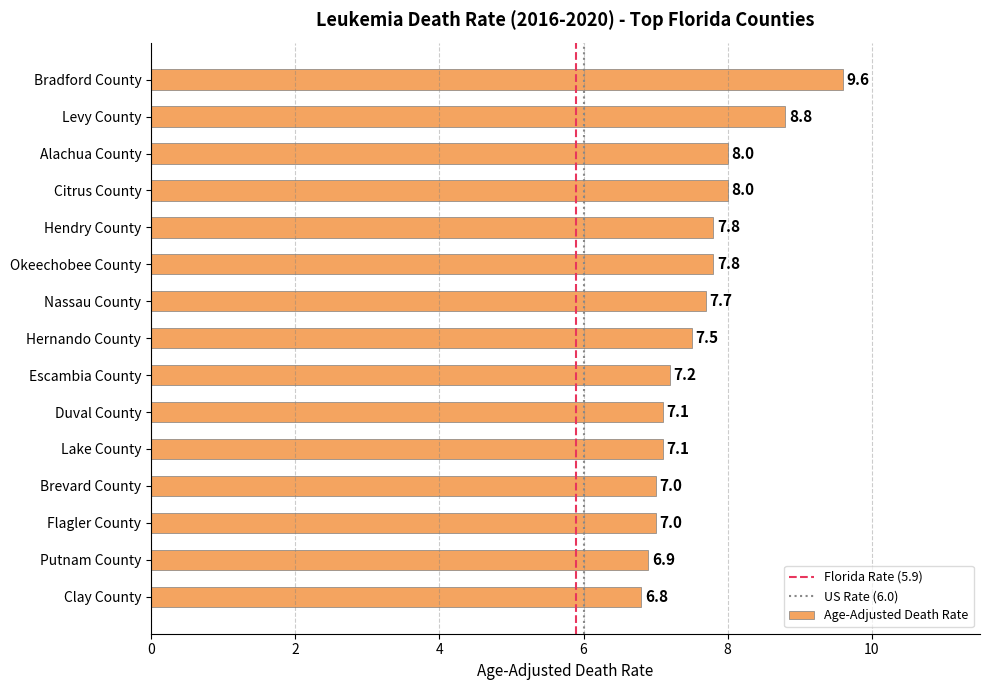

What position from the top is Hendry County?

5